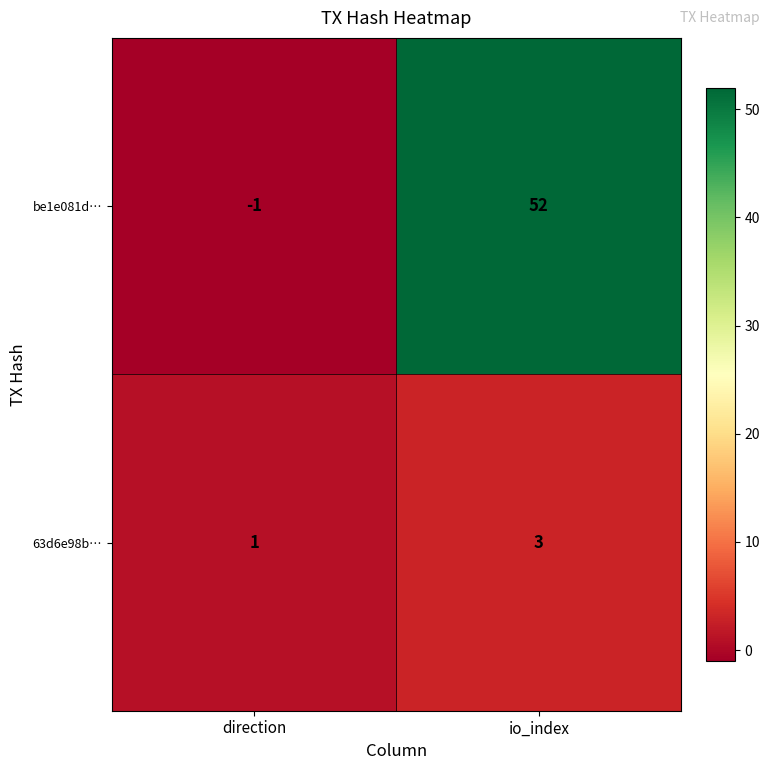

What is the spread (max minus min) of values at direction?

2